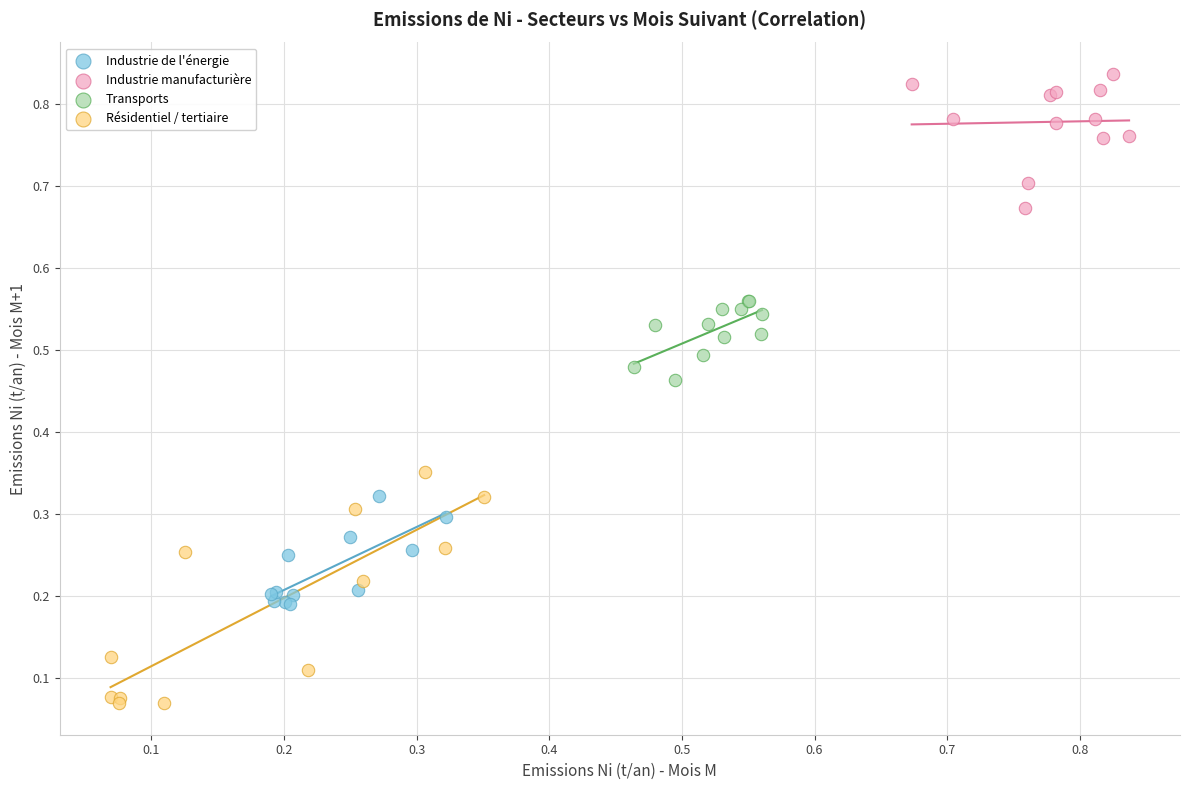

Which series contains the lowest Y value?

Résidentiel / tertiaire